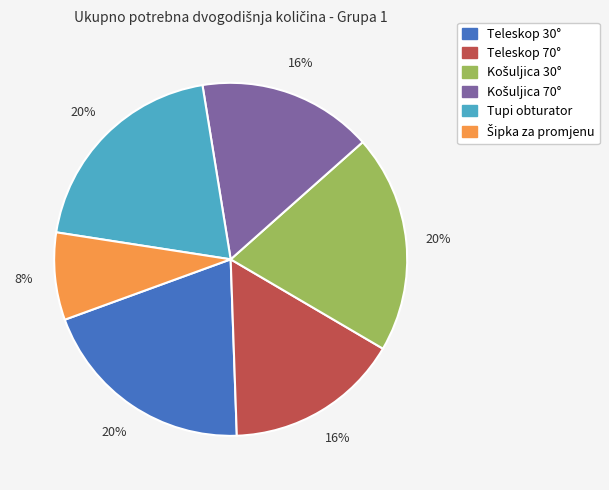

To the nearest percent, what is the difference between the largest and smallest slice percentages?

12%